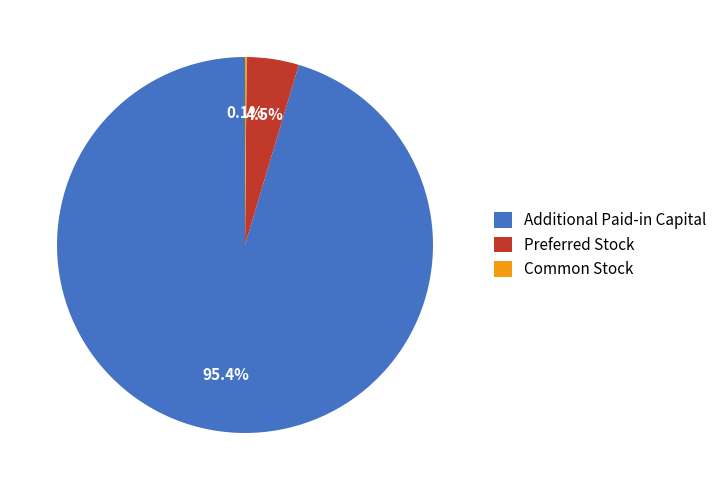

Combined, do Preferred Stock and Additional Paid-in Capital account for over 50%?

Yes